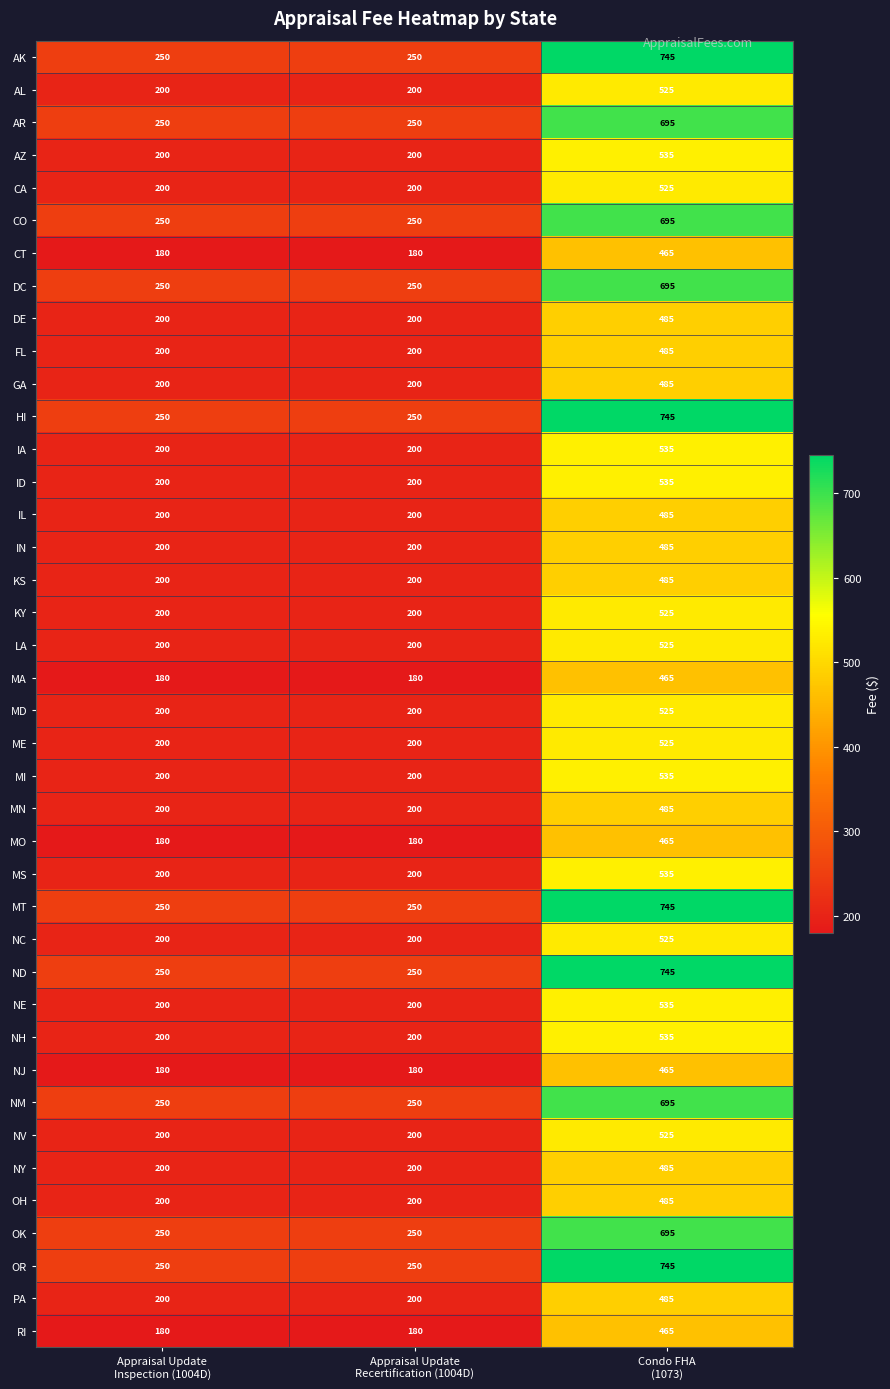

How many data points does each series have?

3